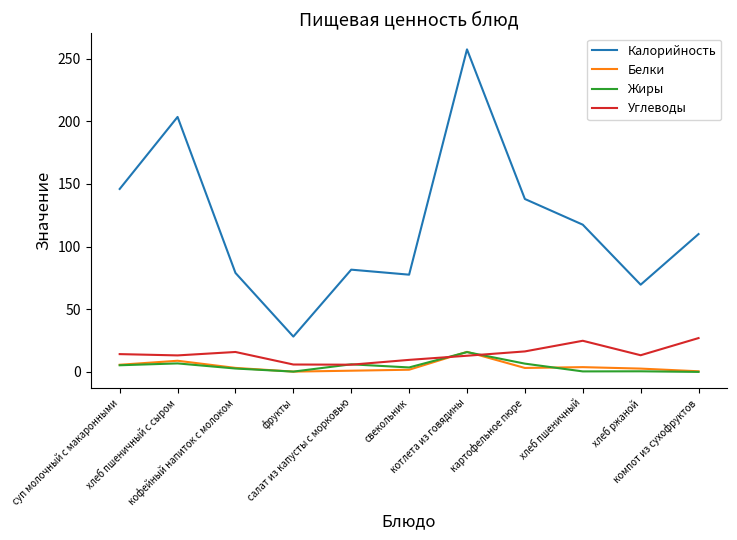

Which series has the largest range (max minus min)?

Калорийность